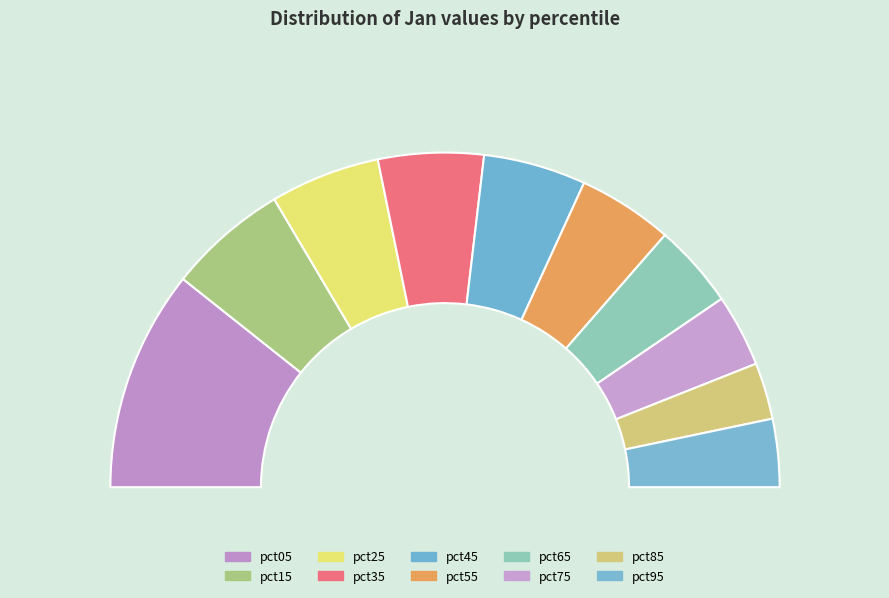

True or false: pct55 accounts for 9% of the total.

True